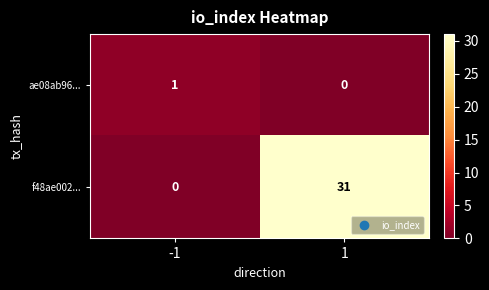

How many values in the ae08ab96... series are below 1?

1